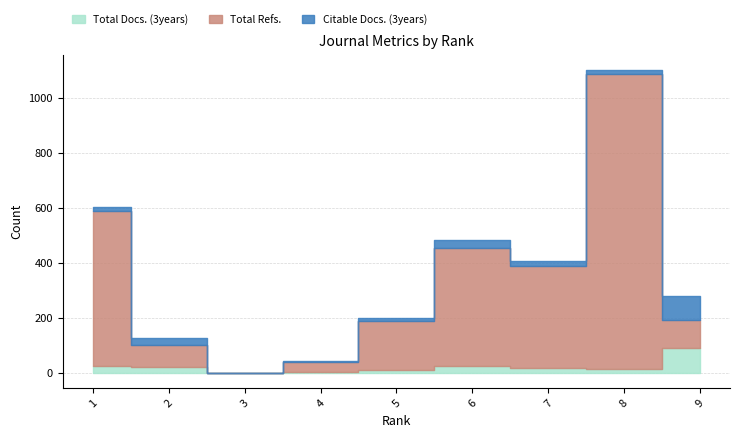

Where is the first local minimum for Total Refs.?

3